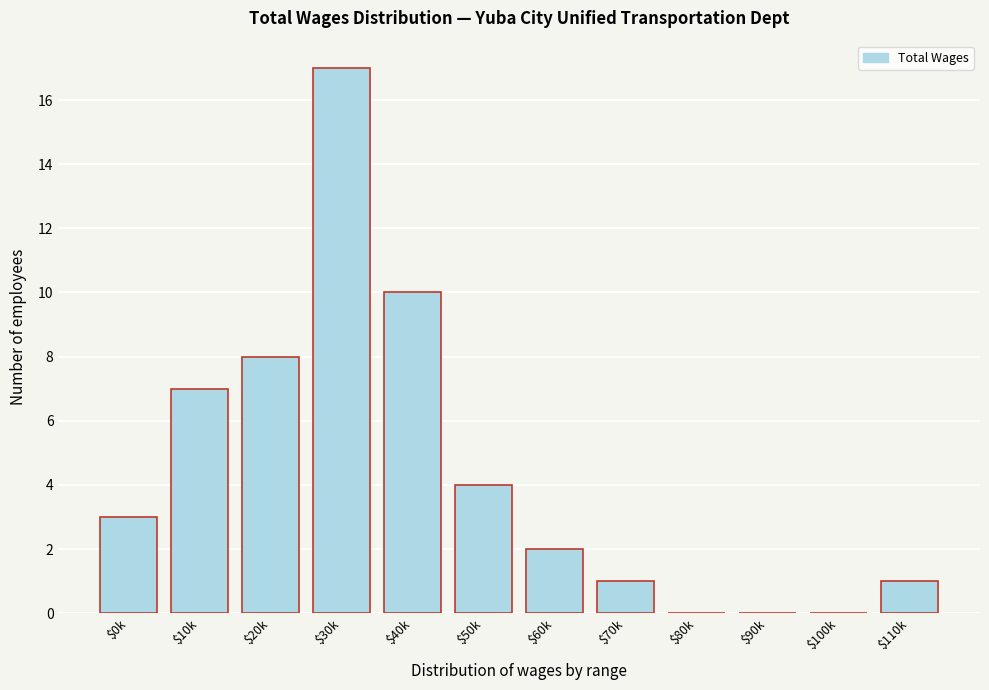

At which category does the chart reach its peak across all series?

$30k